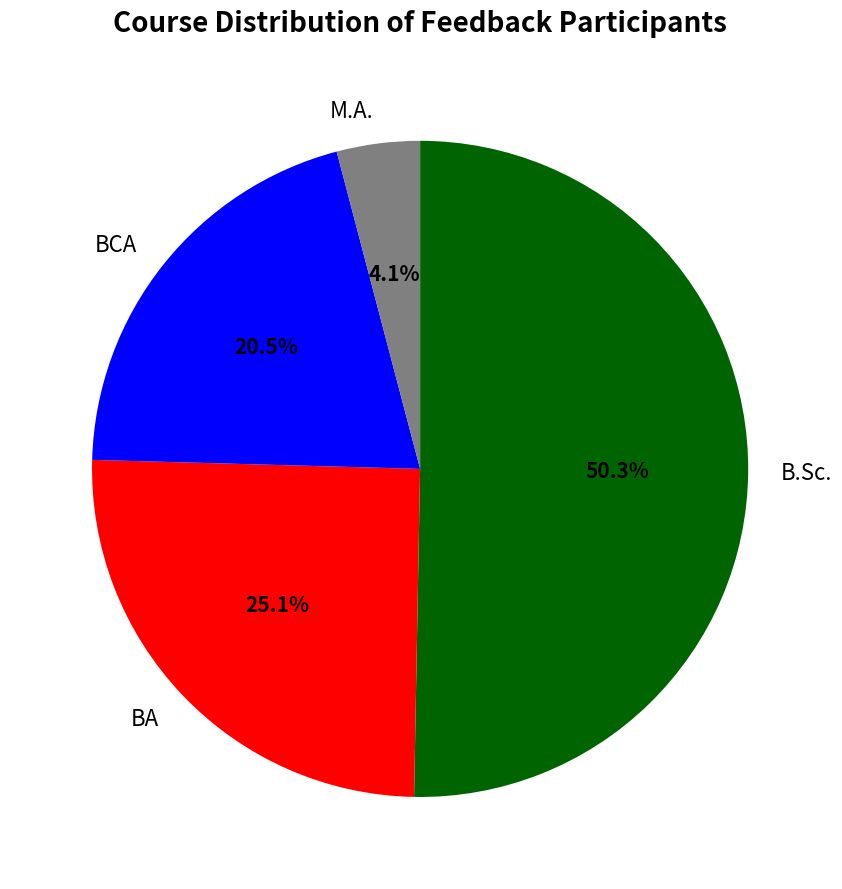

What is the ratio of the value at BCA to the value at M.A.?

5.0